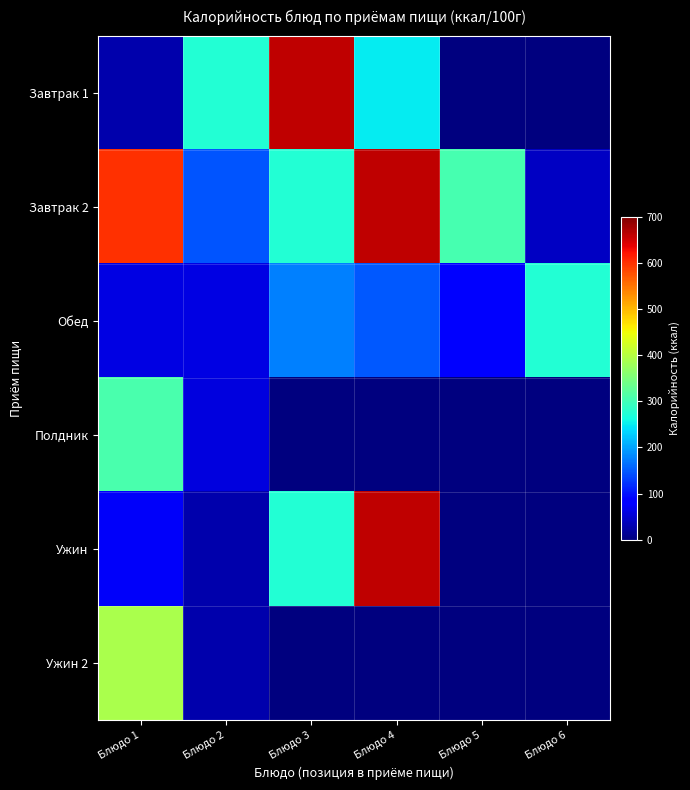

At how many categories does at least one series exceed 304?

3